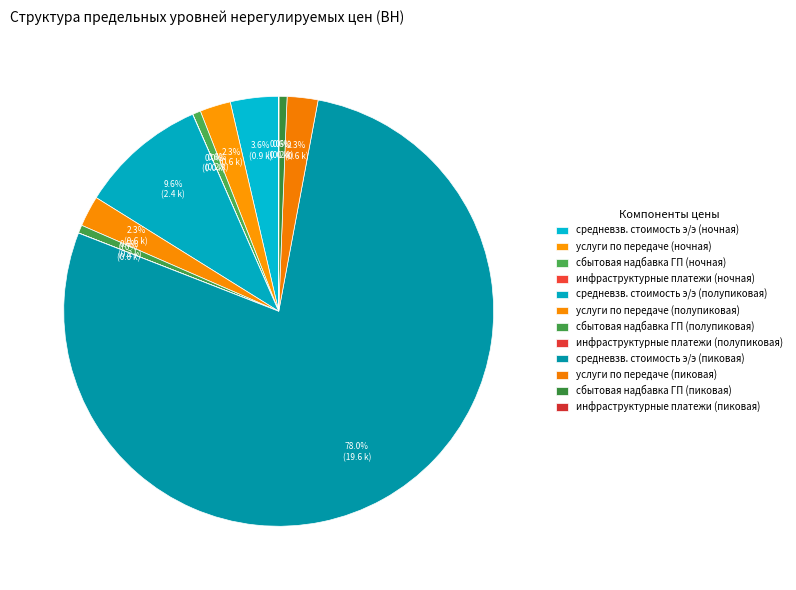

Rank the categories by value from lowest to highest.

инфраструктурные платежи (ночная), инфраструктурные платежи (полупиковая), инфраструктурные платежи (пиковая), сбытовая надбавка ГП (ночная), сбытовая надбавка ГП (полупиковая), сбытовая надбавка ГП (пиковая), услуги по передаче (ночная), услуги по передаче (полупиковая), услуги по передаче (пиковая), средневзв. стоимость э/э (ночная), средневзв. стоимость э/э (полупиковая), средневзв. стоимость э/э (пиковая)